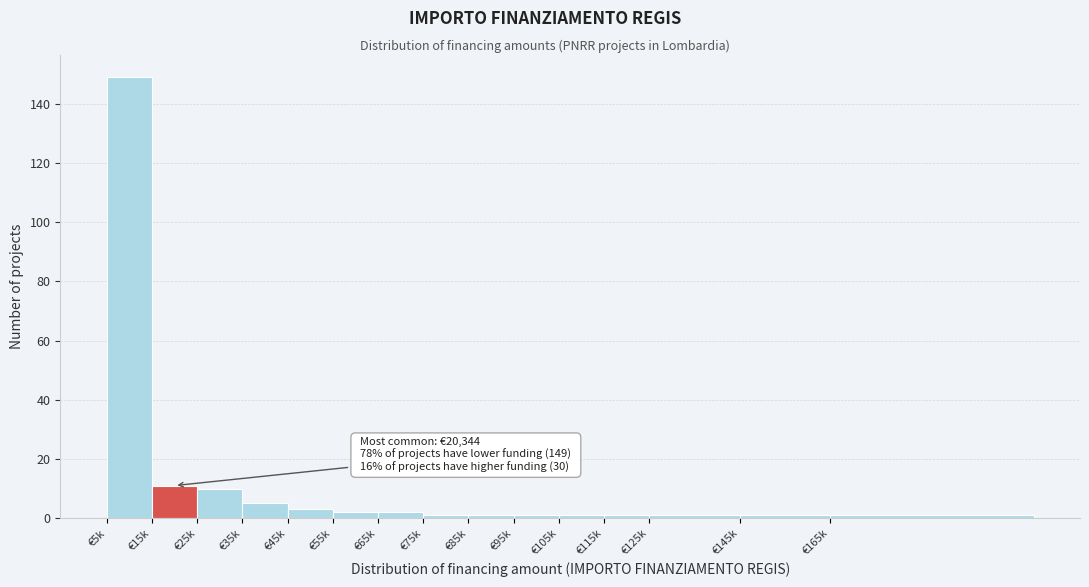

Reading left to right, what are all the values shown in this chart?

€5k=149	€15k=11	€25k=10	€35k=5	€45k=3	€55k=2	€65k=2	€75k=1	€85k=1	€95k=1	€105k=1	€115k=1	€125k=1	€145k=1	€165k=1